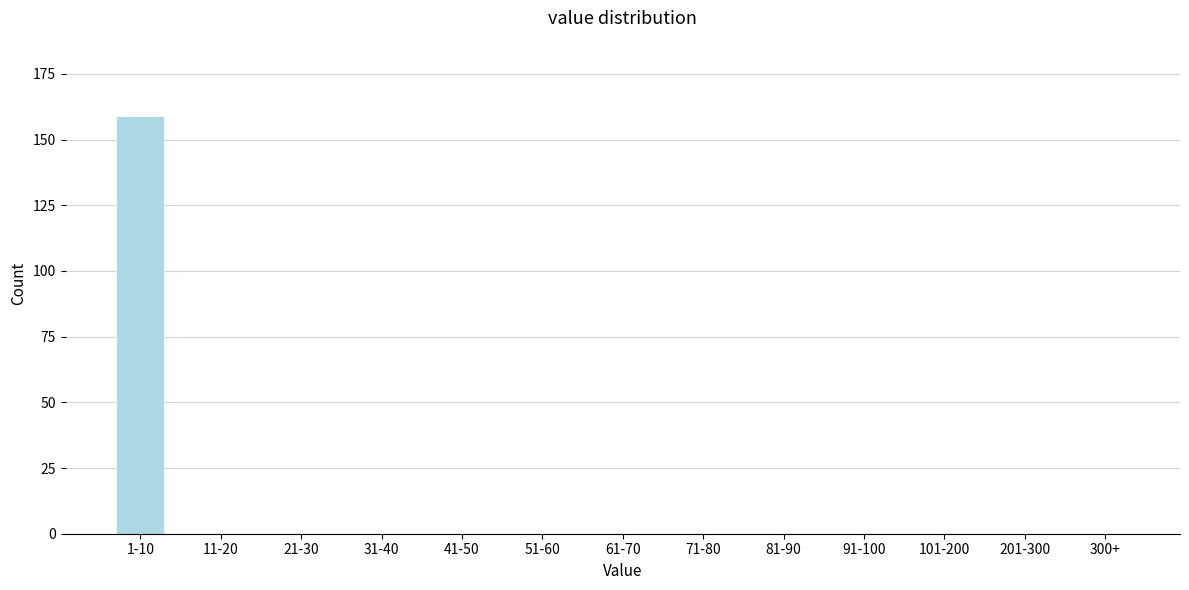

Reading left to right, what are all the values shown in this chart?

1-10=159	11-20=0	21-30=0	31-40=0	41-50=0	51-60=0	61-70=0	71-80=0	81-90=0	91-100=0	101-200=0	201-300=0	300+=0